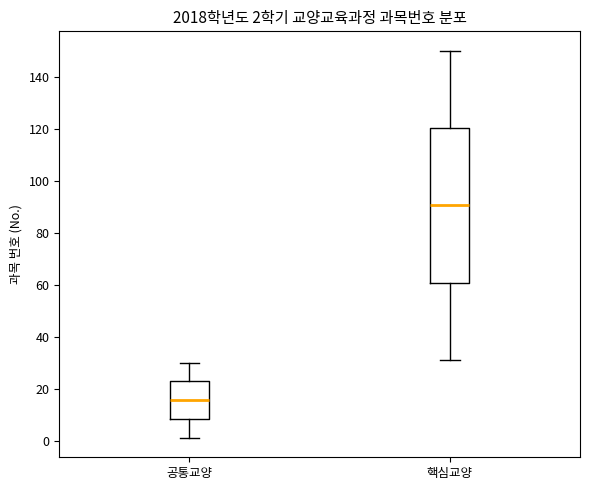

Which box has the highest median line?

핵심교양